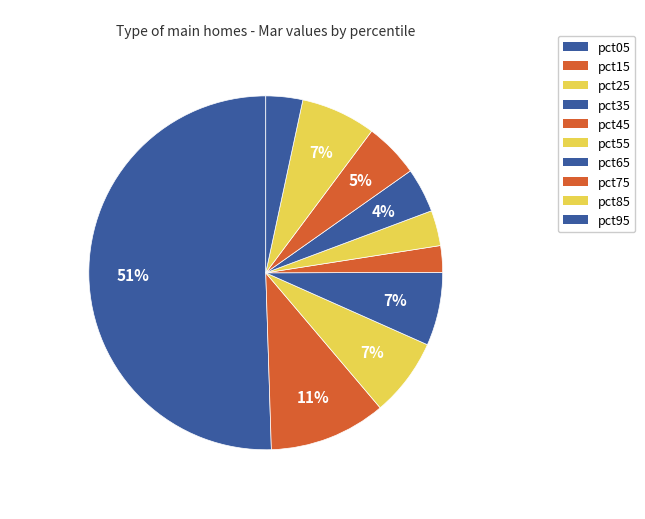

Is pct05 the majority of the pie?

Yes